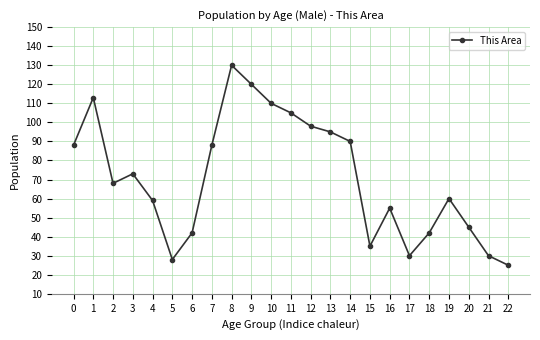

Reading left to right, extract all data points from this chart.

88	113	68	73	59	28	42	88	130	120	110	105	98	95	90	35	55	30	42	60	45	30	25